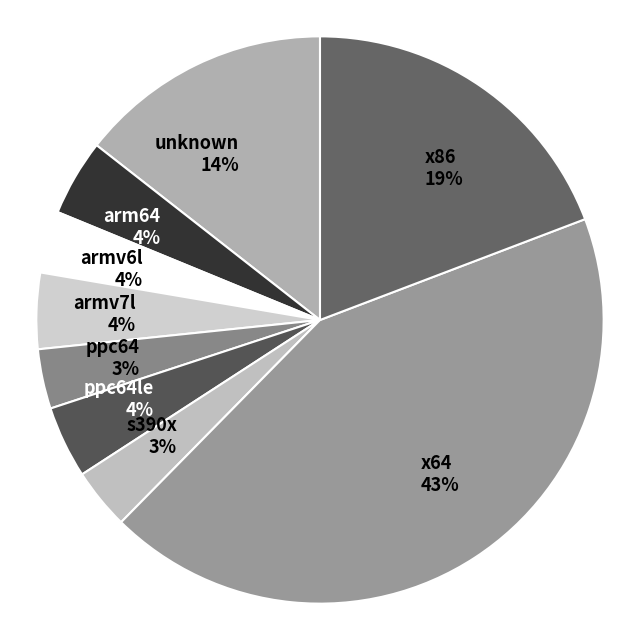

To the nearest percent, what is the difference between the armv7l and unknown slice percentages?

10%